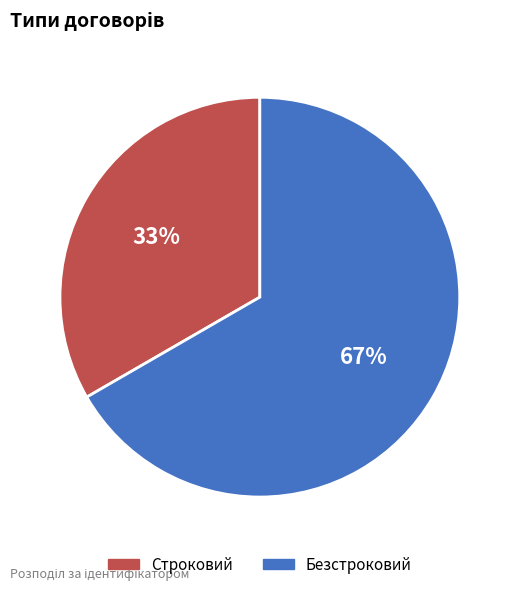

Combined, do Безстроковий and Строковий account for over 50%?

Yes